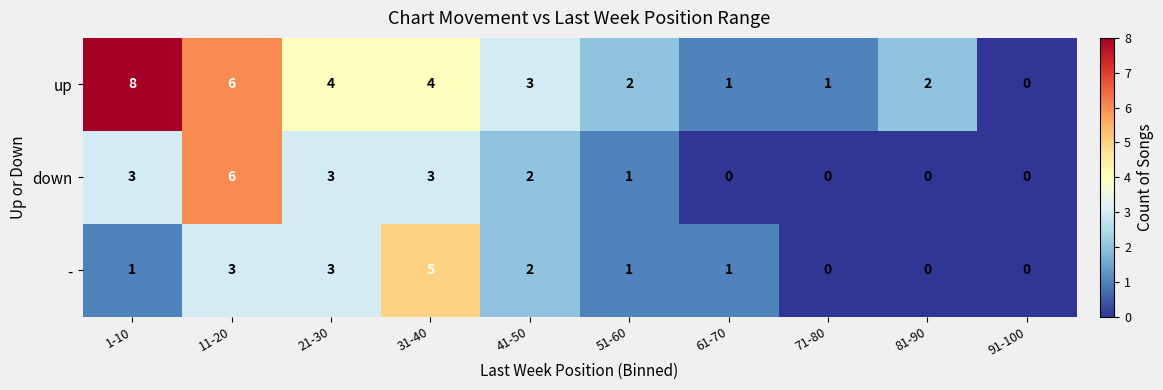

At which label does - reach its peak?

31-40